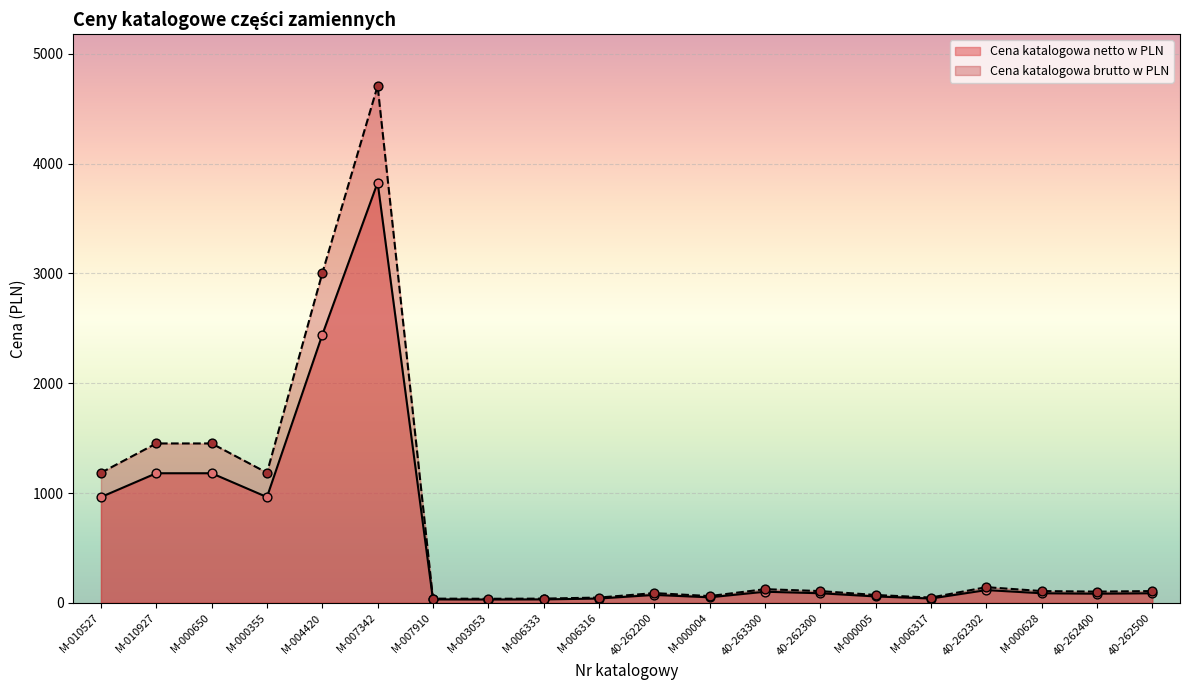

Which series has the largest Y range (max minus min)?

Cena katalogowa brutto w PLN